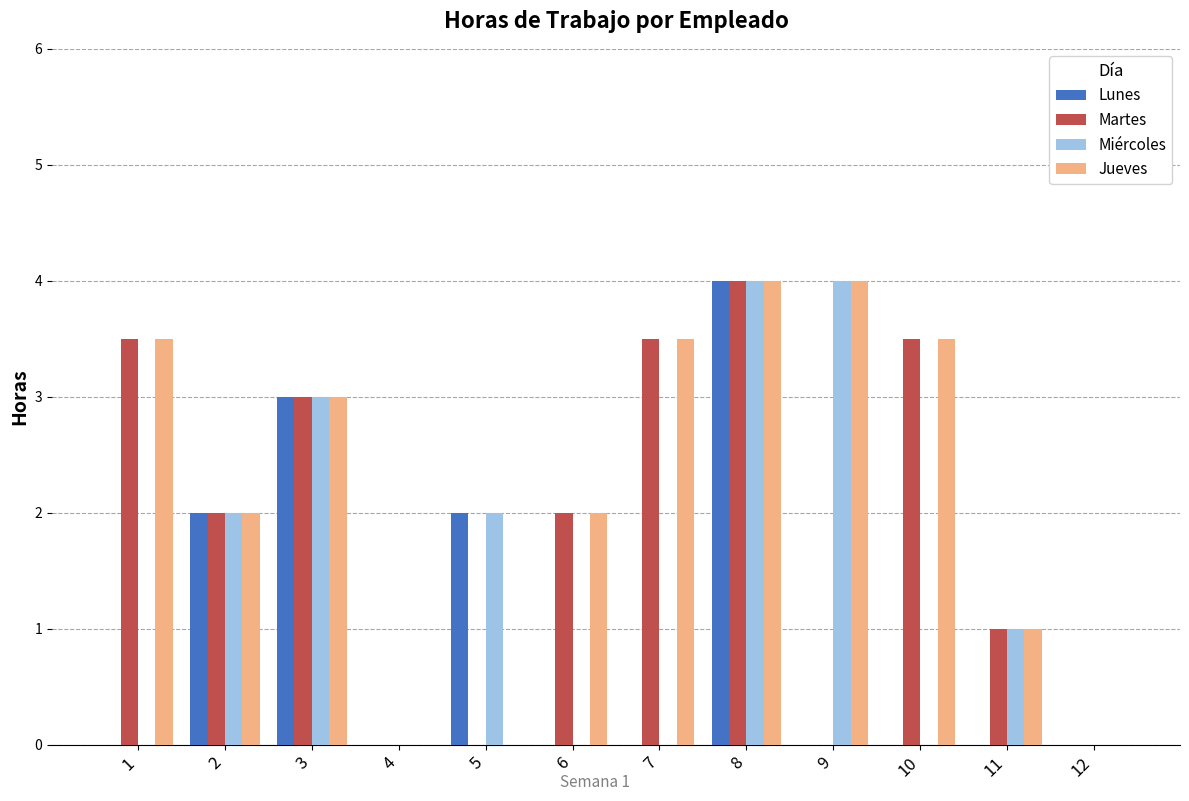

Are the bars grouped side by side (vs. stacked)?

Yes